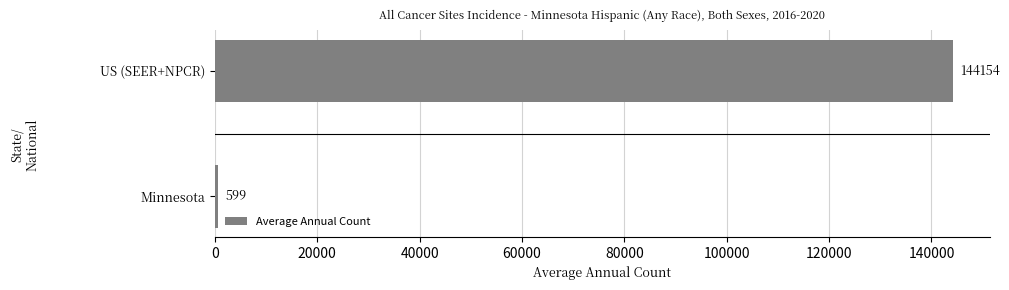

Reading bottom to top, what are all the values shown in this chart?

599	144154